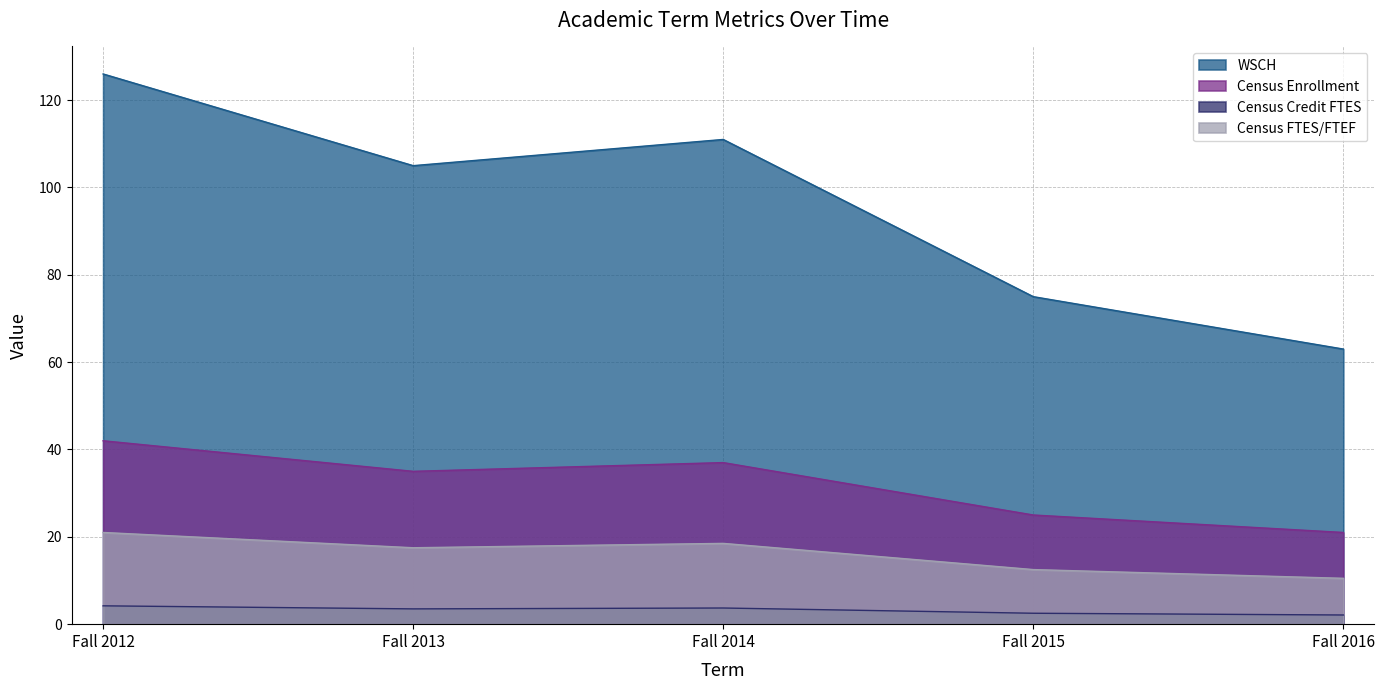

Rank the categories by Census Credit FTES value from highest to lowest.

Fall 2012, Fall 2014, Fall 2013, Fall 2015, Fall 2016